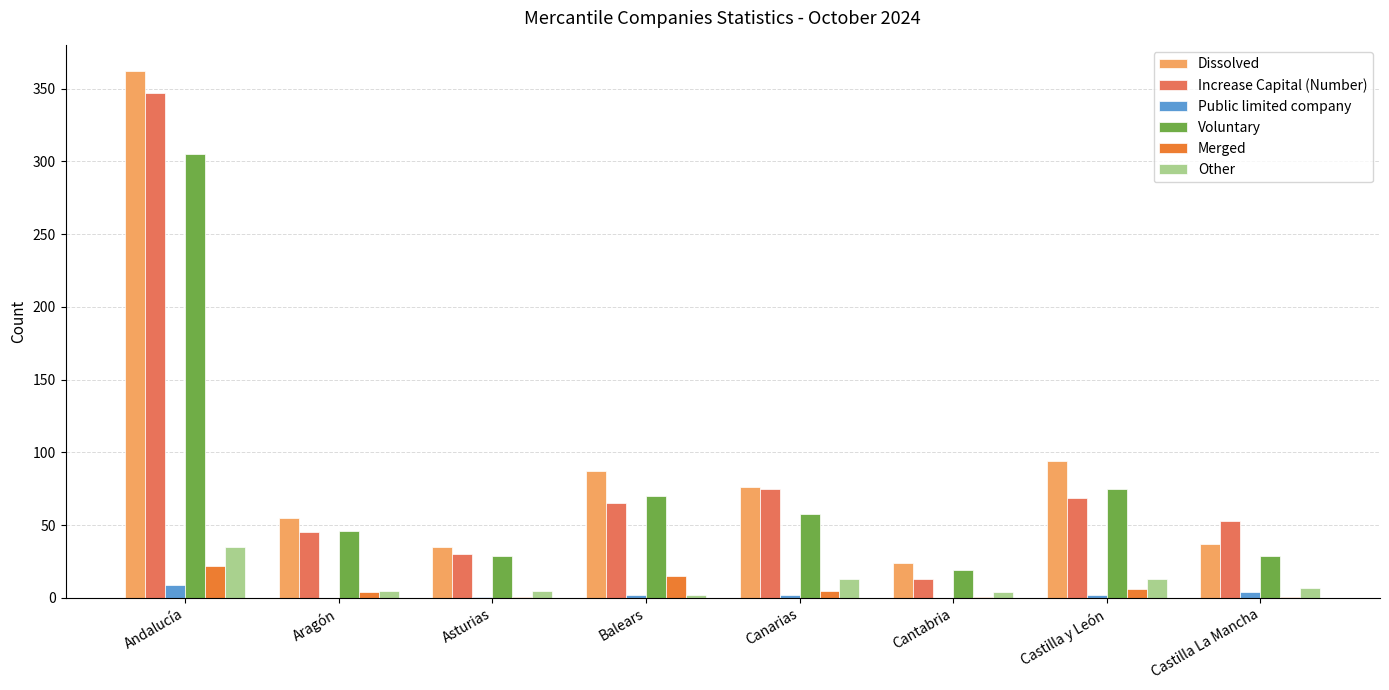

Is it true that Voluntary equals 82 at Canarias?

False